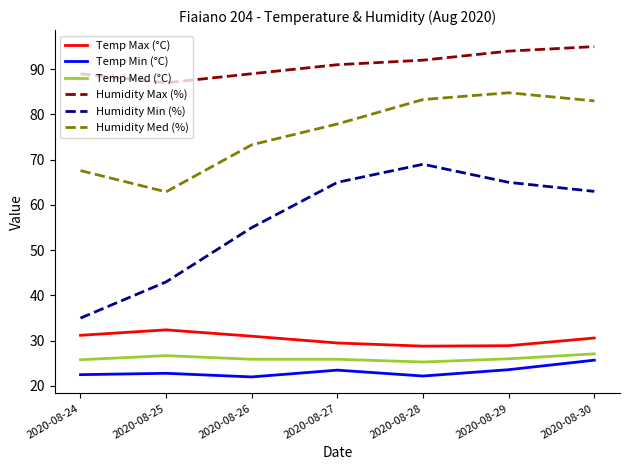

What is the sum of all Temp Med (°C) values?

182.7